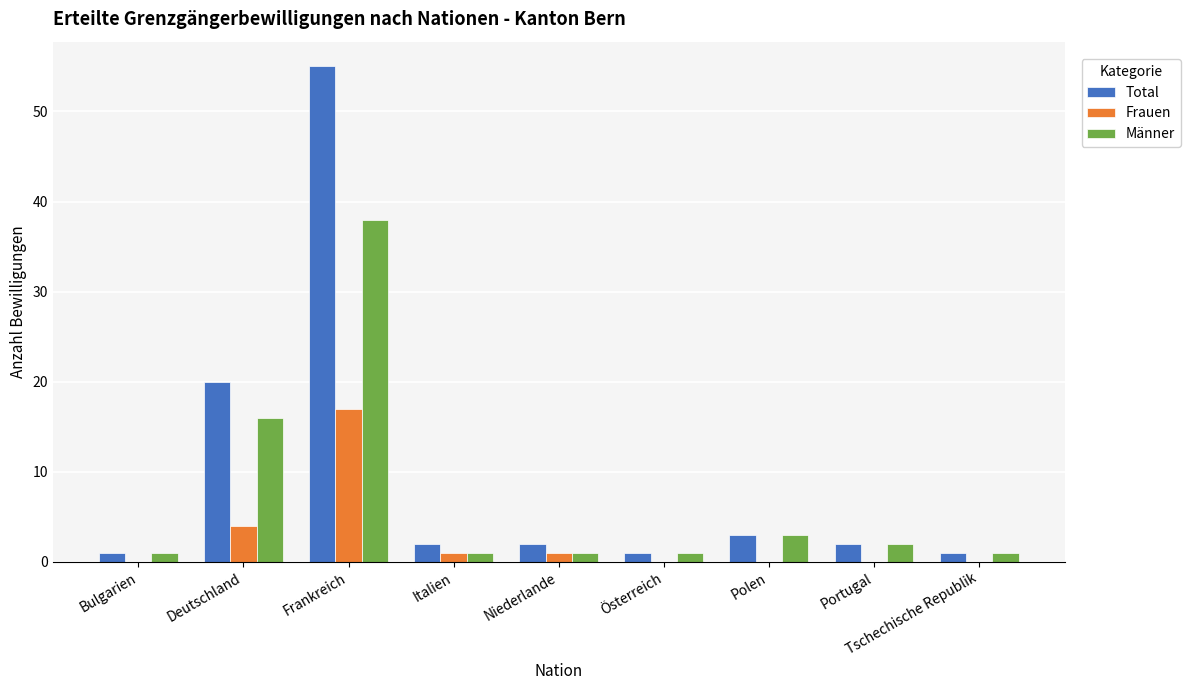

What are all the series names shown in the legend?

Total, Frauen, Männer